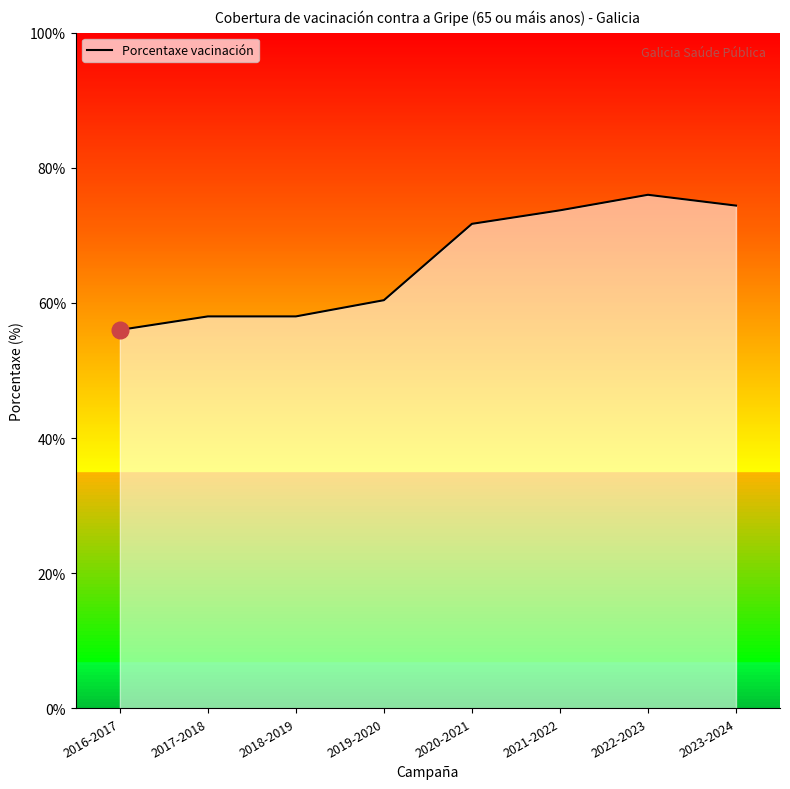

True or false: the data has more than 2 interior local peaks.

False